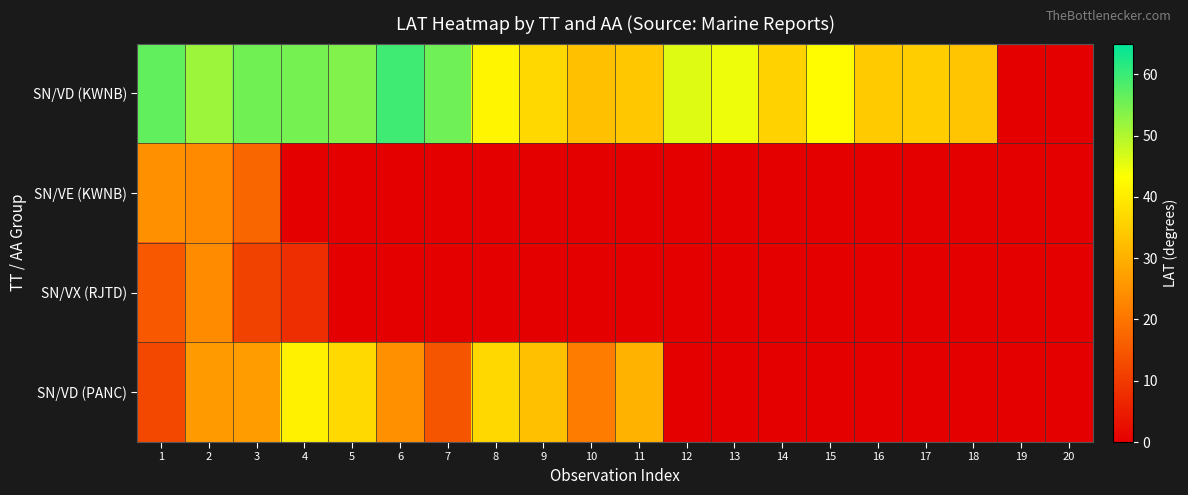

At which category is the sum across all series the highest?

2